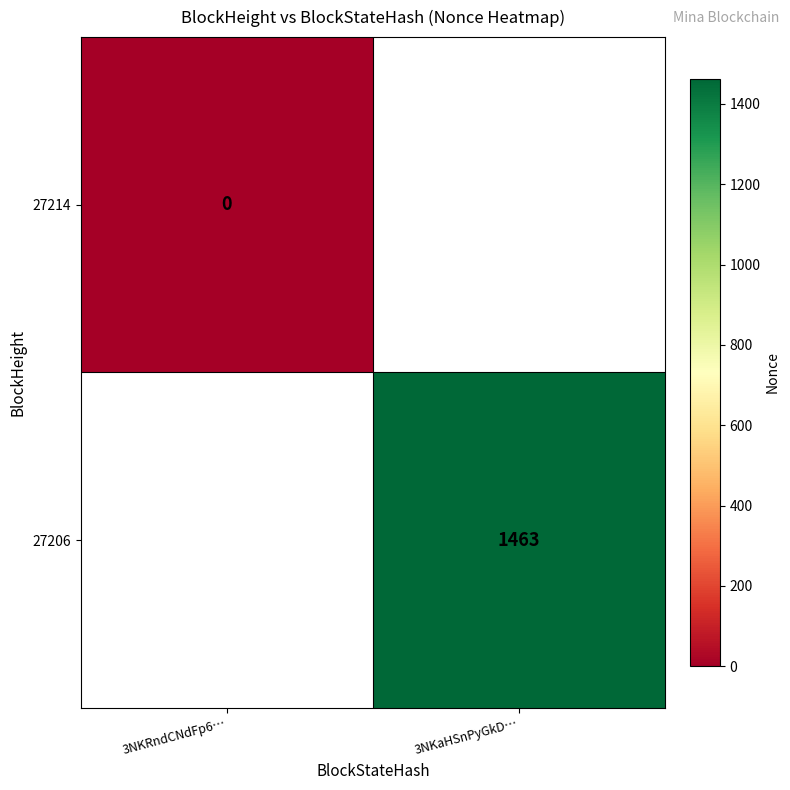

The 27206 series shows 1463 at 3NKaHSnPyGkD…. True or false?

True